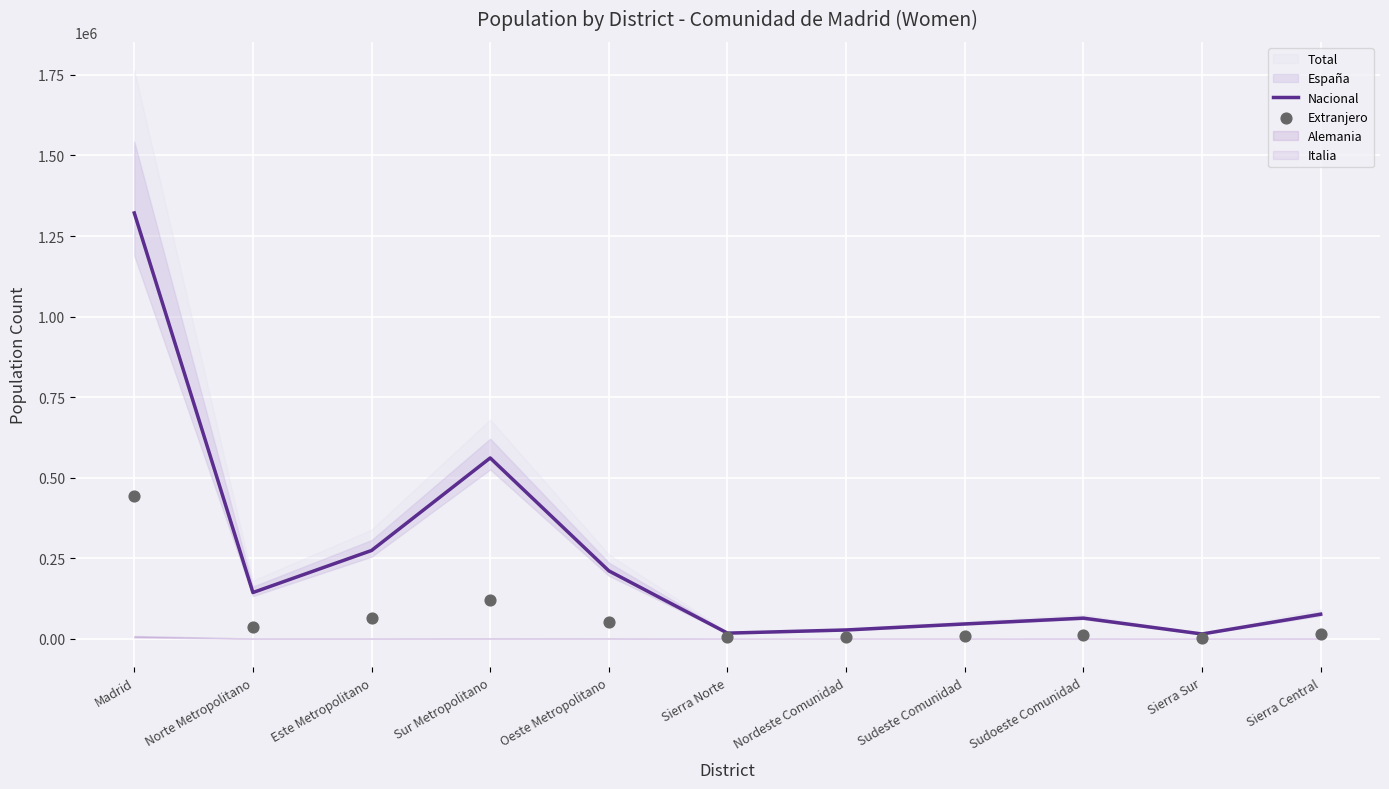

What is the total value across all series at Nordeste Comunidad?

33583